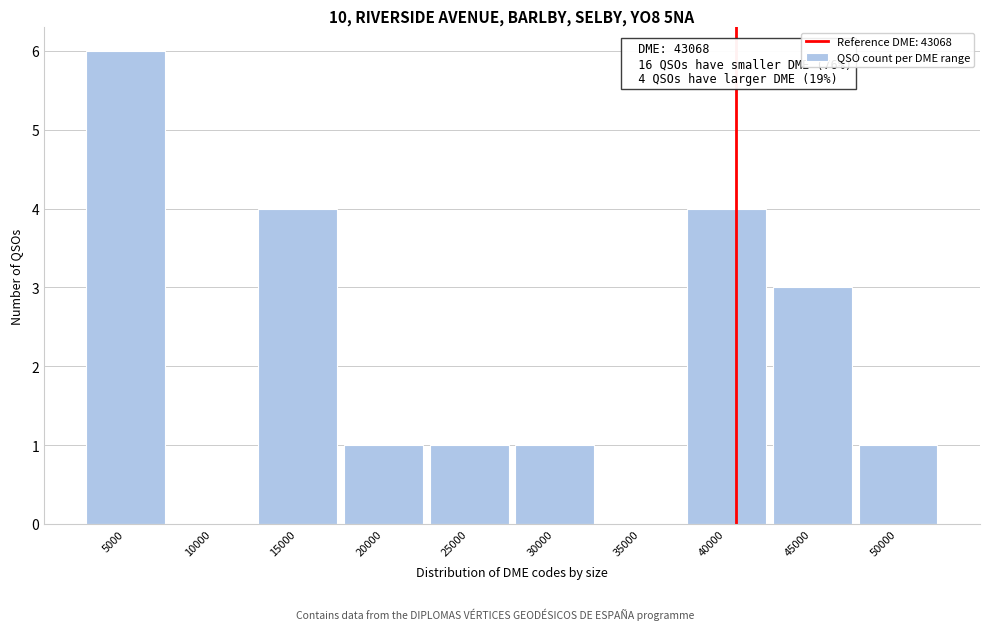

Reading left to right, extract all data points from this chart.

5000=6	10000=0	15000=4	20000=1	25000=1	30000=1	35000=0	40000=4	45000=3	50000=1